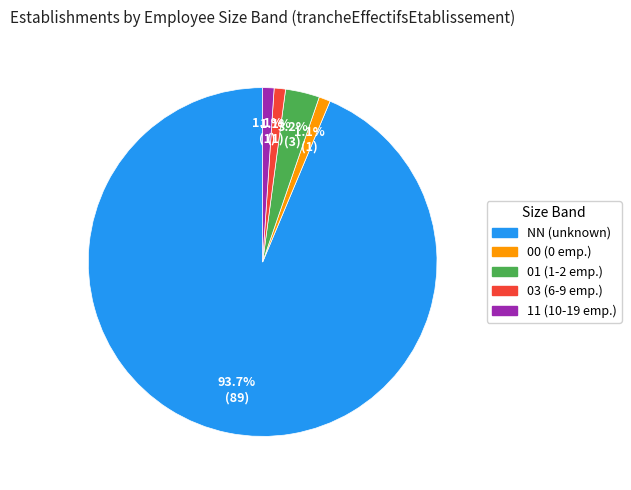

What is the largest slice in the pie chart?

NN